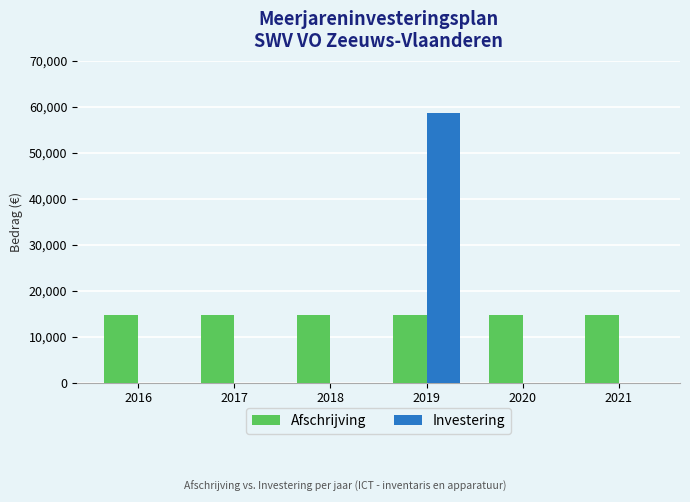

What is the sum of the Afschrijving values at 2017 and 2021?

29312.5